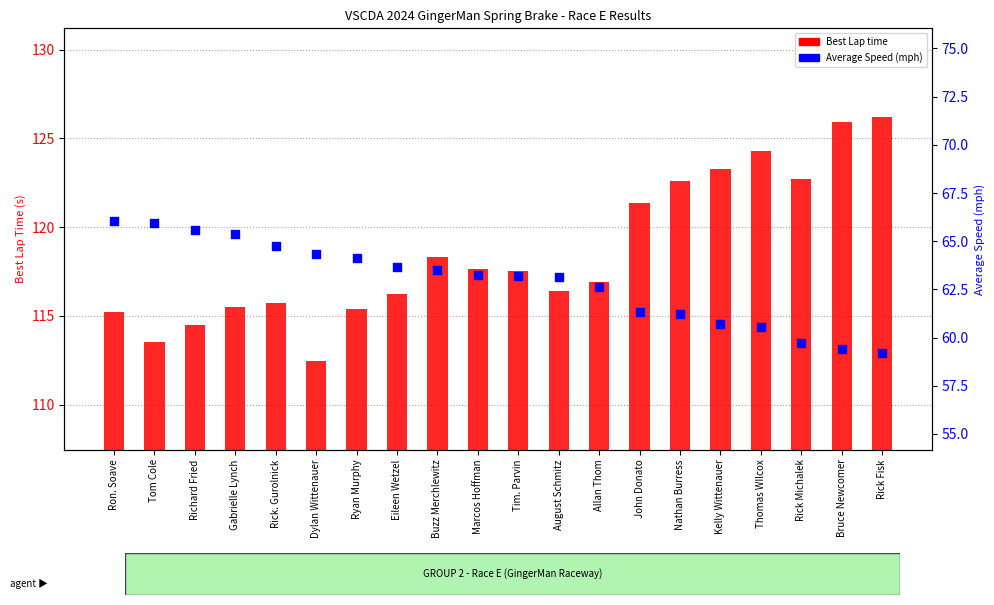

What are all the series names shown in the legend?

Best Lap time, Average Speed